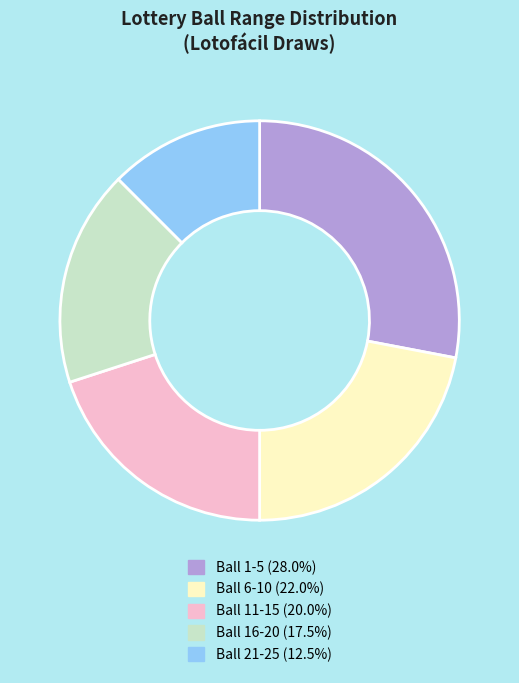

How many slices are in this pie chart?

5